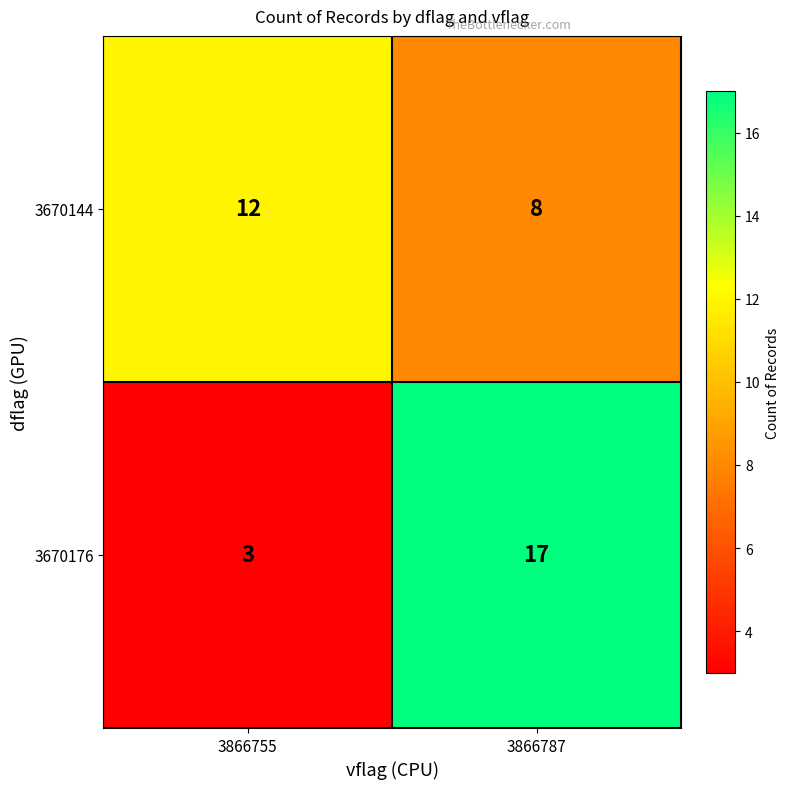

Count the number of categories in the chart.

2